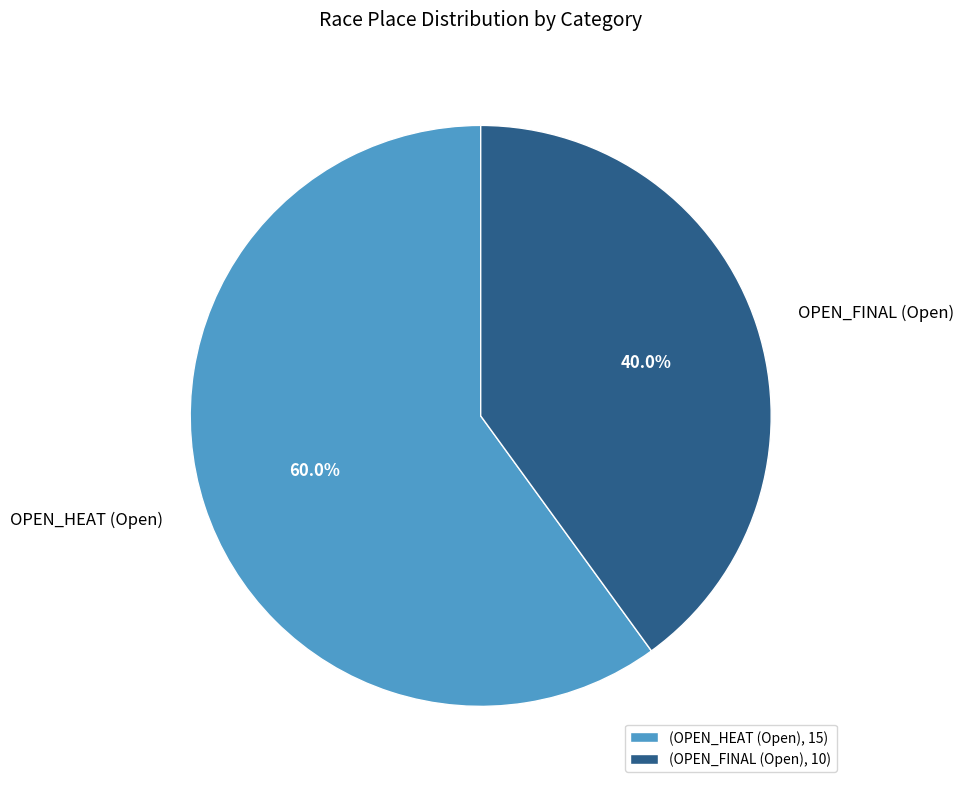

Is it true that OPEN_HEAT (Open) is 66% of the pie?

False